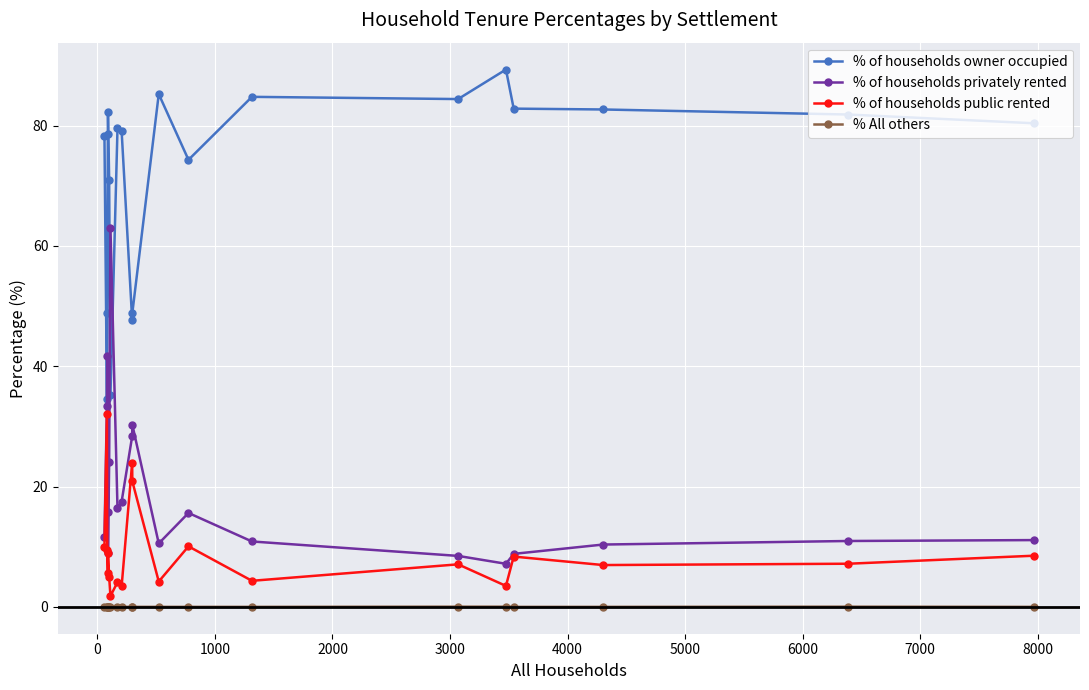

Which series has the largest total across all categories?

% of households owner occupied